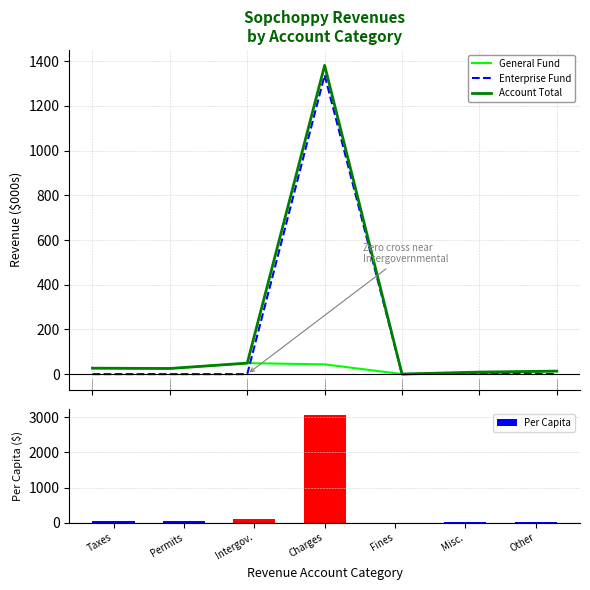

Reading left to right, list all the values displayed in this chart.

General Fund: Taxes=26.6	Permits=25.2	Intergov.=49.2	Charges=43.7	Fines=0.2	Misc.=2.6	Other=13.5
Enterprise Fund: Taxes=0.0	Permits=0.0	Intergov.=0.0	Charges=1337.9	Fines=0.0	Misc.=6.5	Other=0.0
Account Total: Taxes=26.6	Permits=25.2	Intergov.=49.2	Charges=1381.6	Fines=0.2	Misc.=9.1	Other=13.5
Per Capita: Taxes=59.2	Permits=56.0	Intergov.=109.3	Charges=3070.2	Fines=0.5	Misc.=20.3	Other=30.0